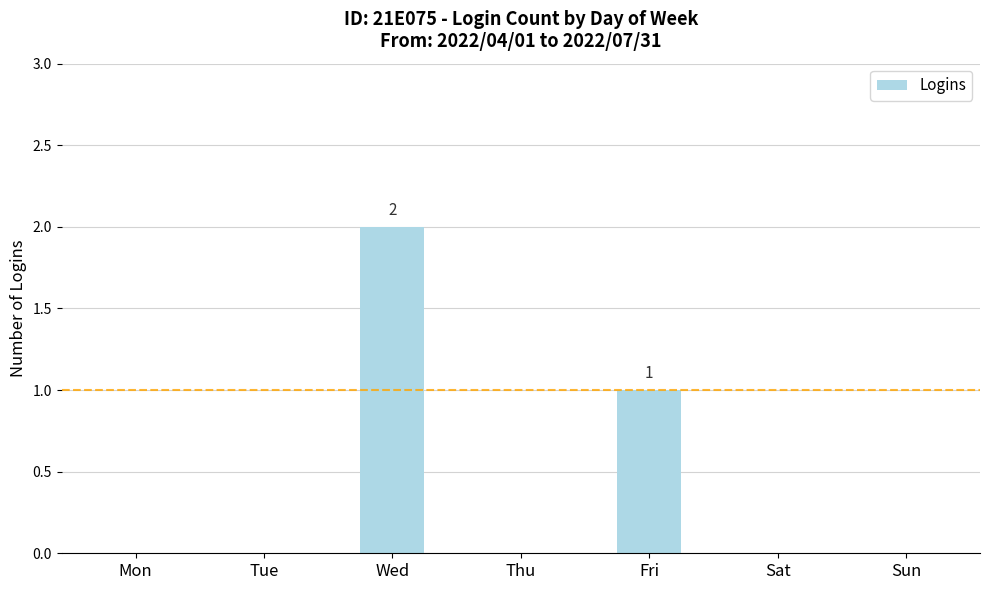

What is the sum of all values?

3